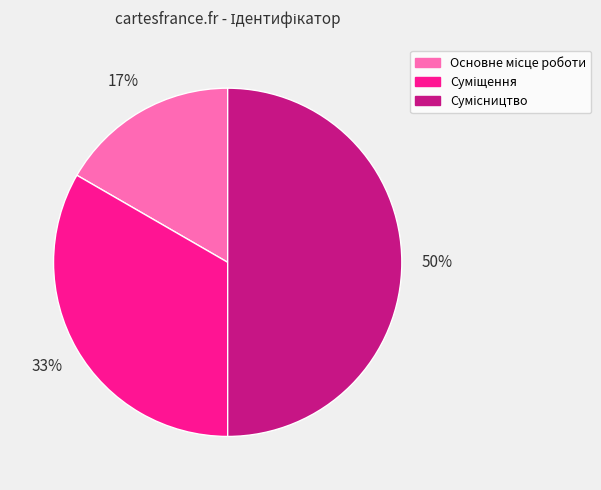

To the nearest percent, what is the average slice percentage?

33%